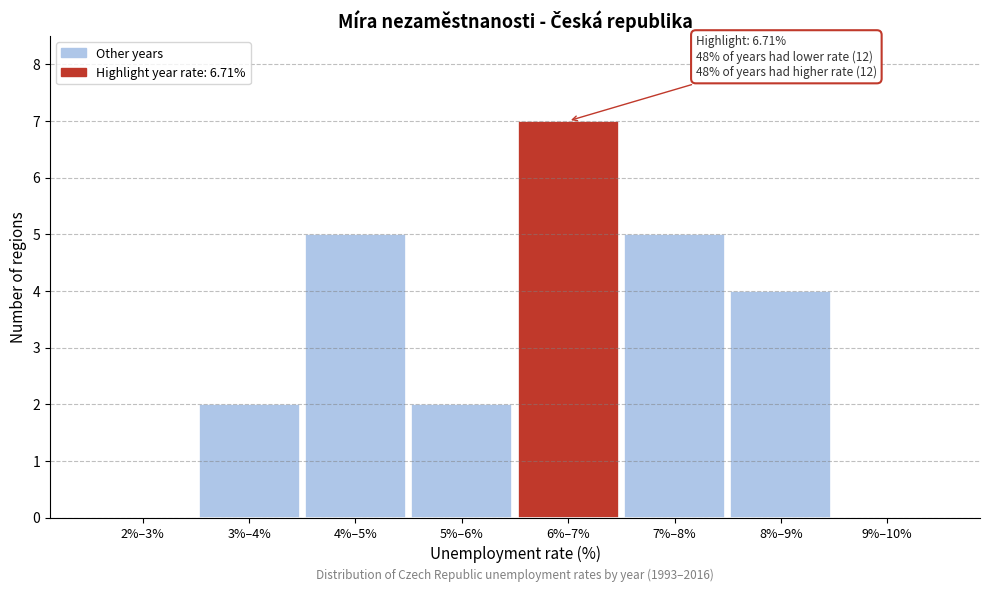

Reading left to right, what are all the values shown in this chart?

2%–3%=0	3%–4%=2	4%–5%=5	5%–6%=2	6%–7%=7	7%–8%=5	8%–9%=4	9%–10%=0